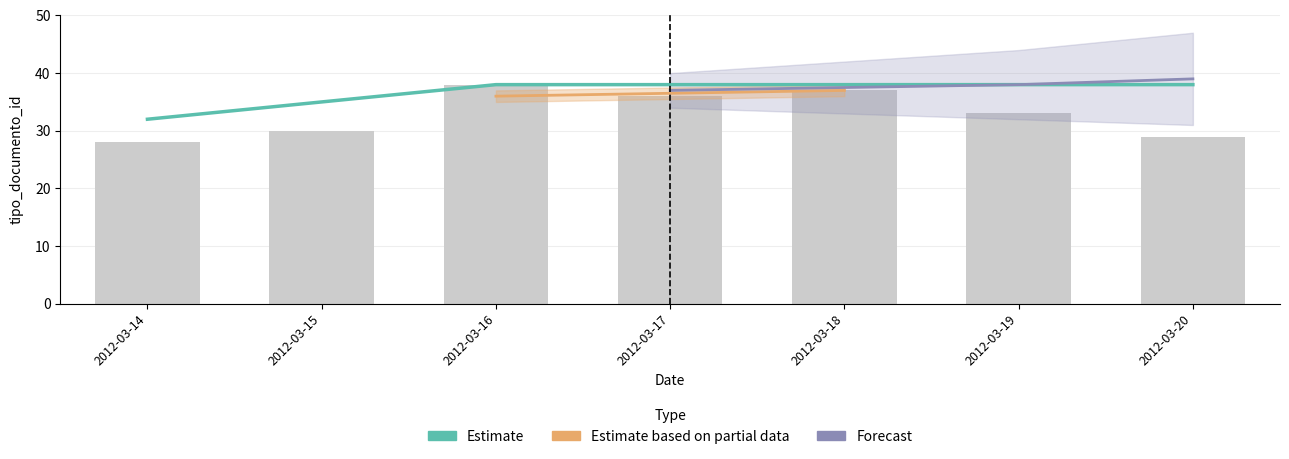

What is the maximum value shown in the chart?

38